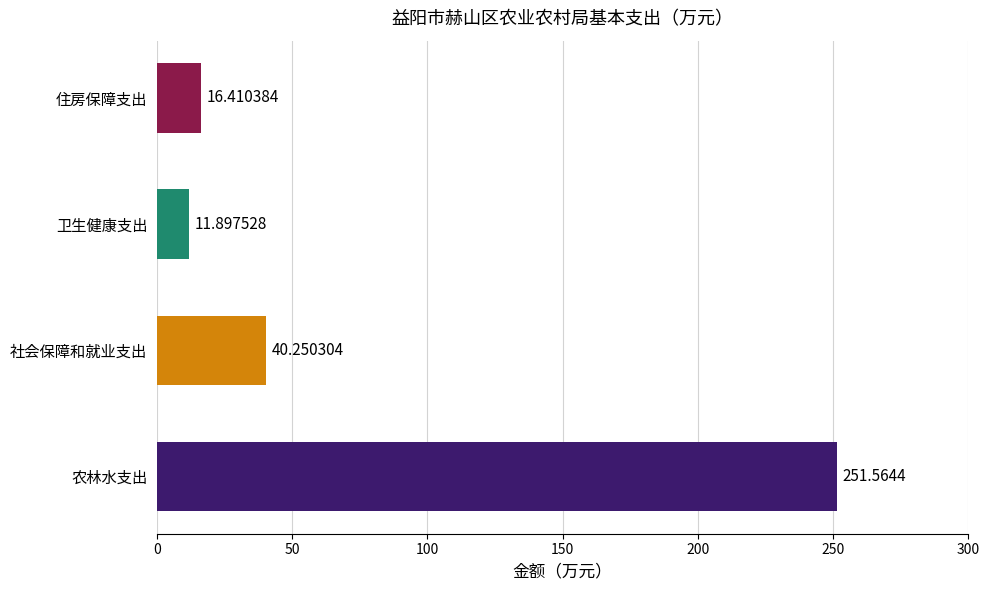

What is the maximum value shown in the chart?

251.6